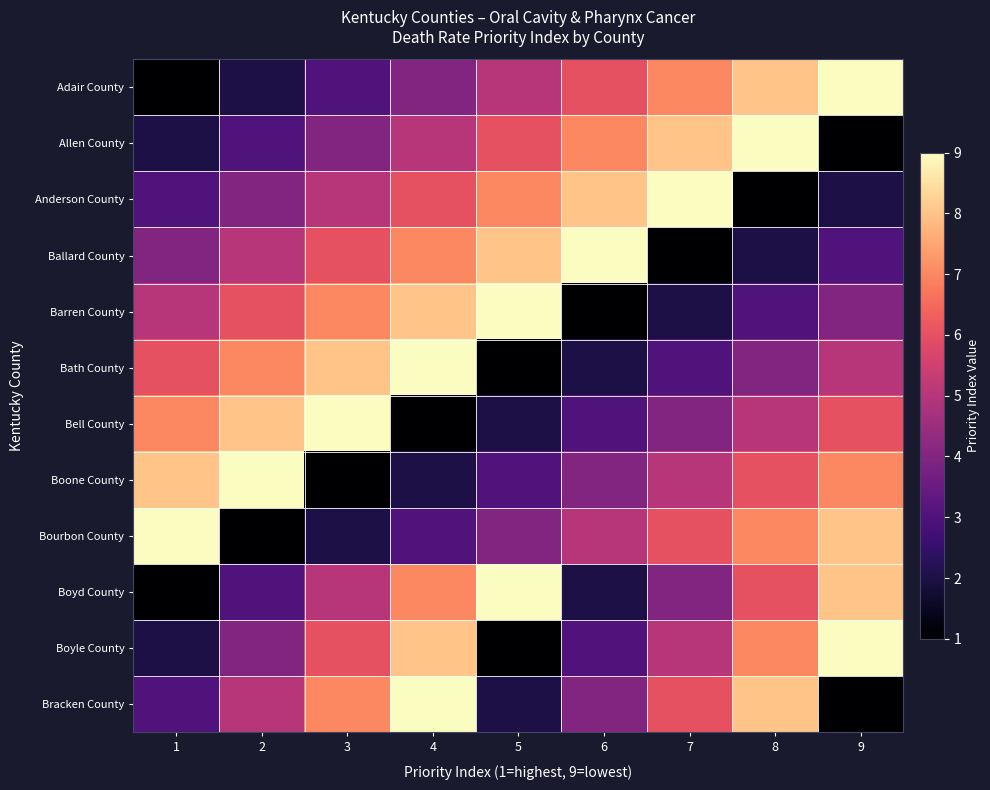

What is the greatest value displayed?

9